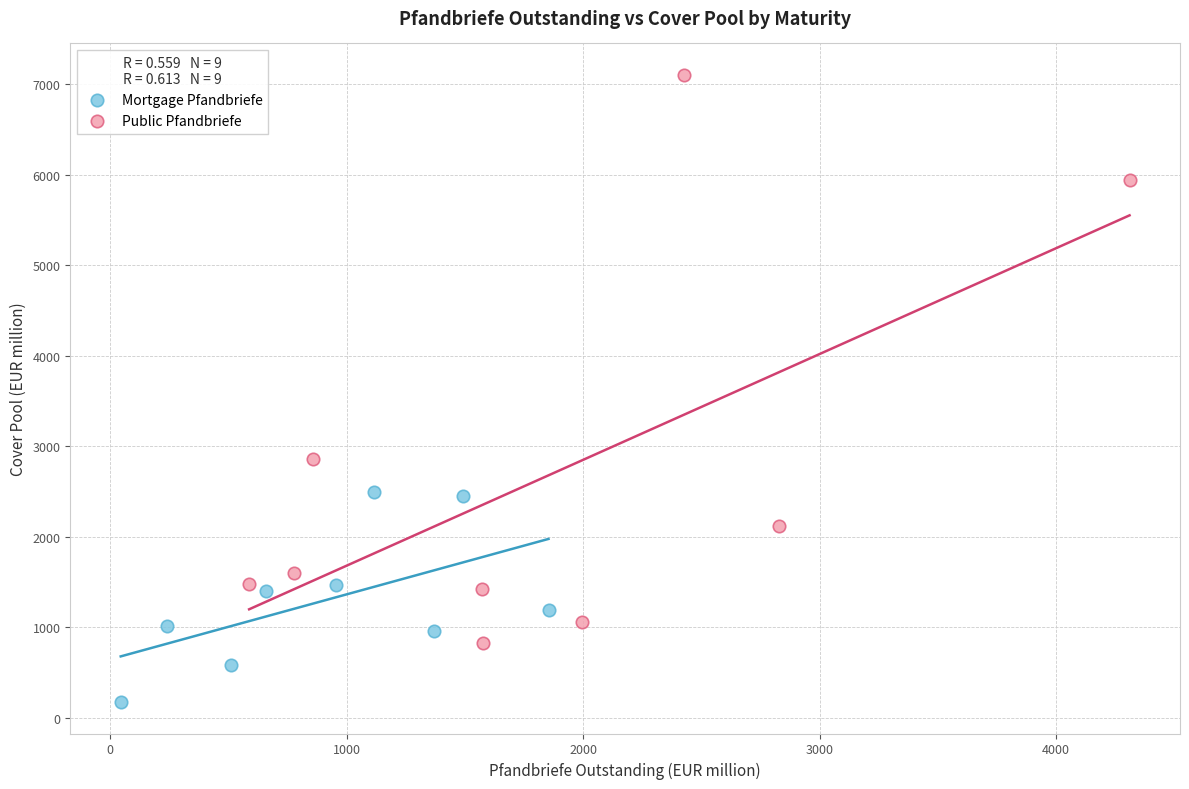

Which series contains the lowest Y value?

Mortgage Pfandbriefe